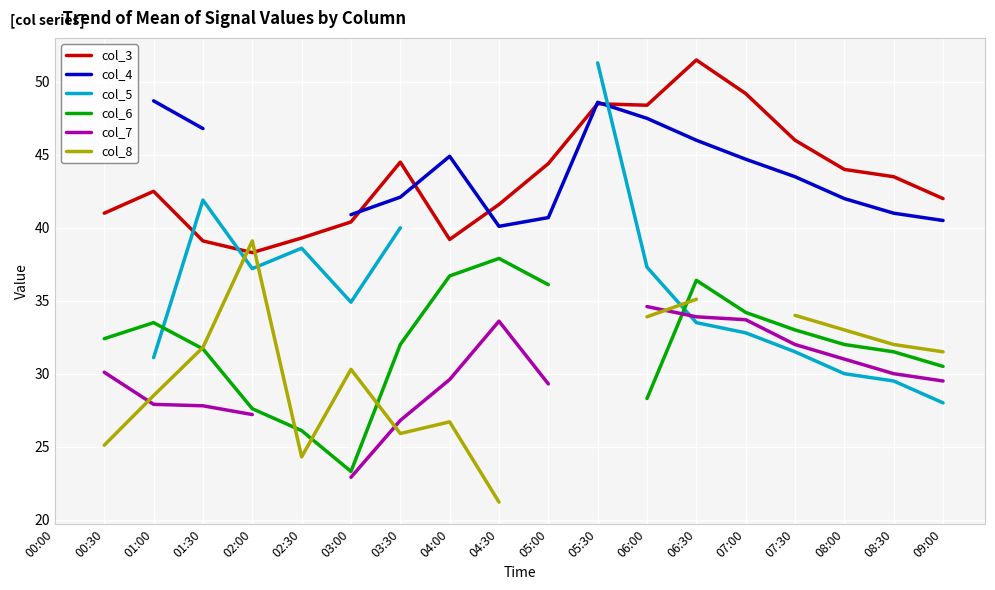

Read the col_3 value at 07:00.

49.2